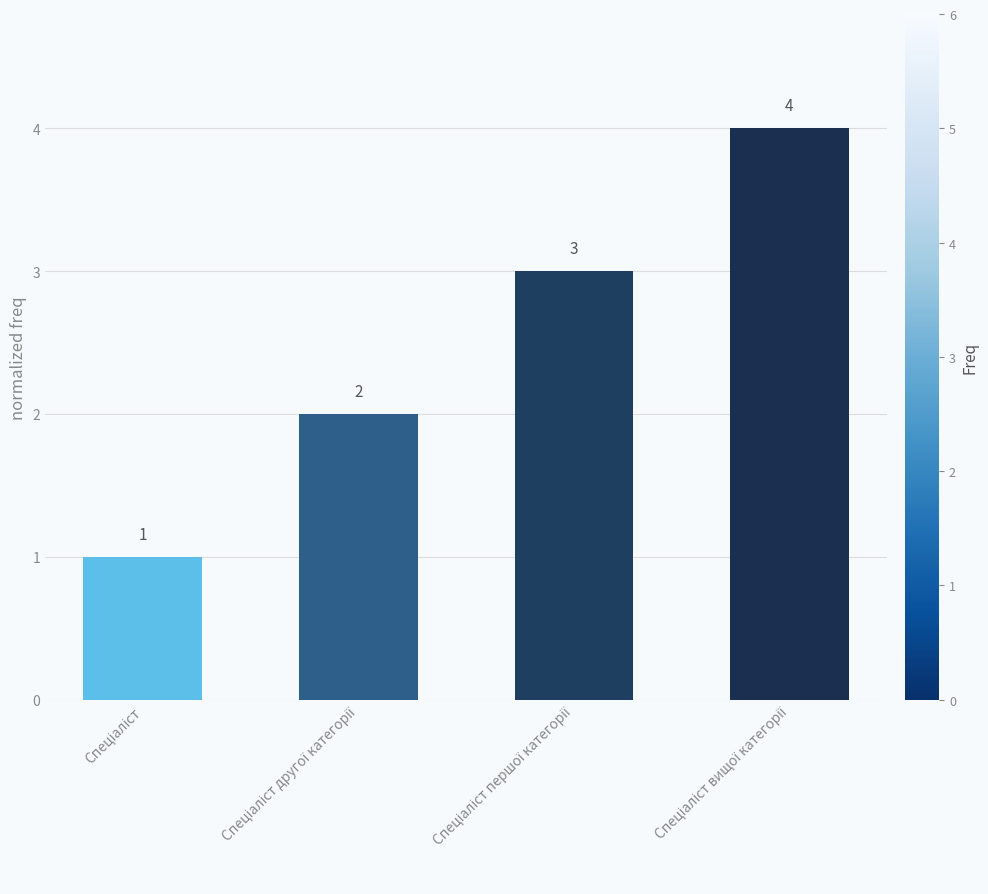

What is the value of the 2nd bar from the left?

2